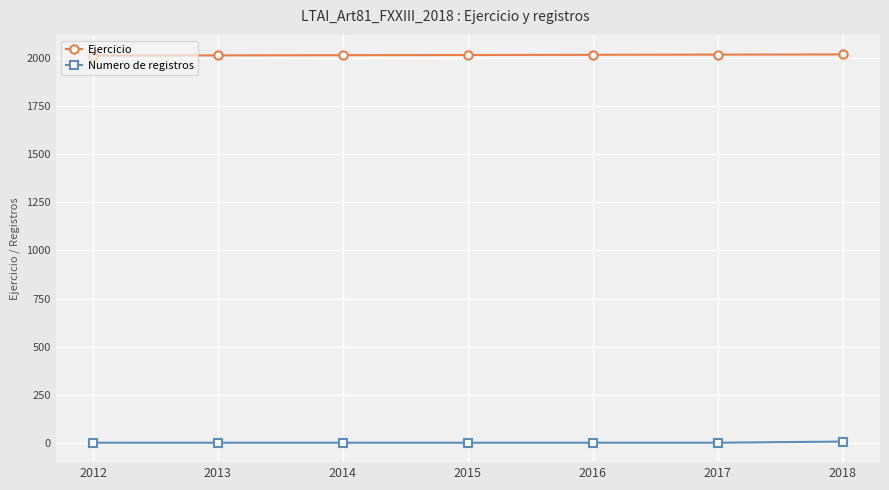

What is the sum of all Ejercicio values?

14105